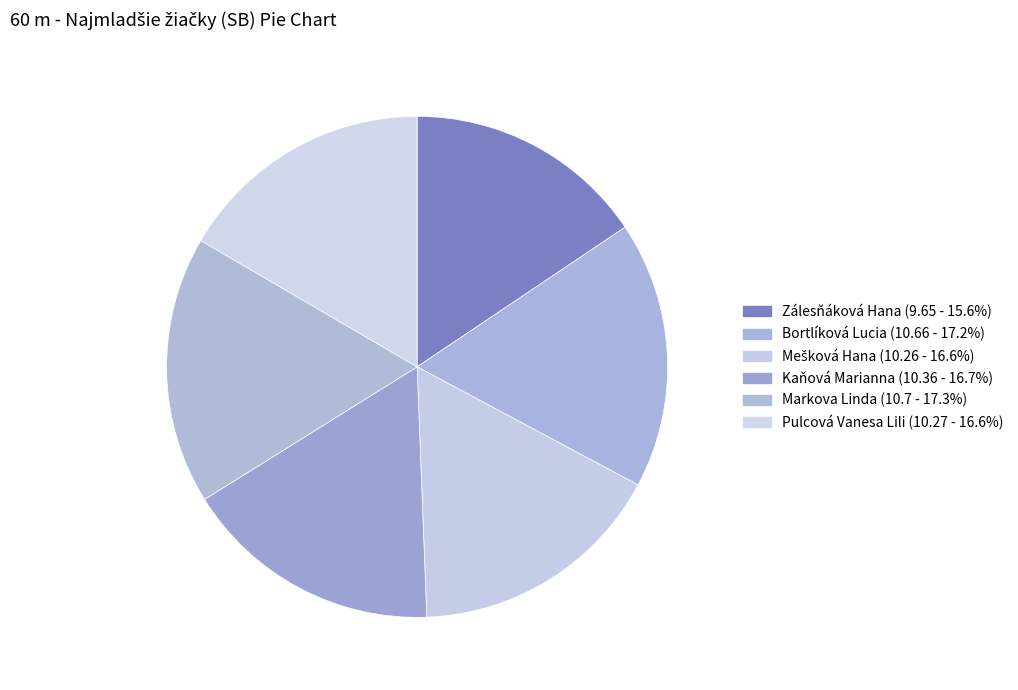

Is there any slice that represents more than half of the pie?

No